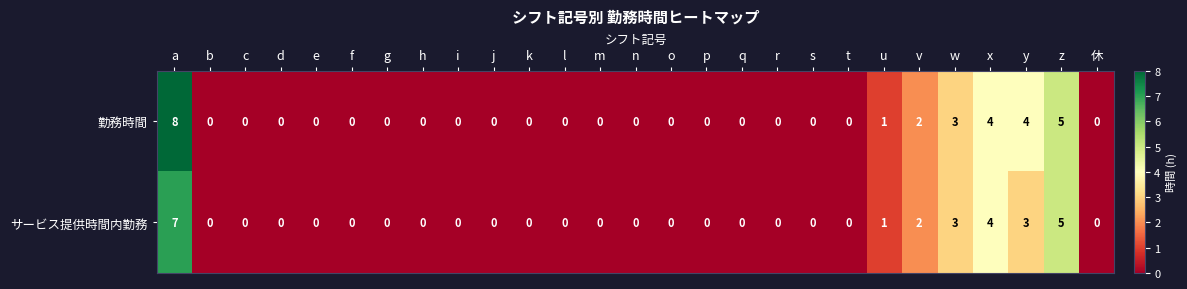

What is the difference between the maximum and second lowest values in the 勤務時間 series?

8